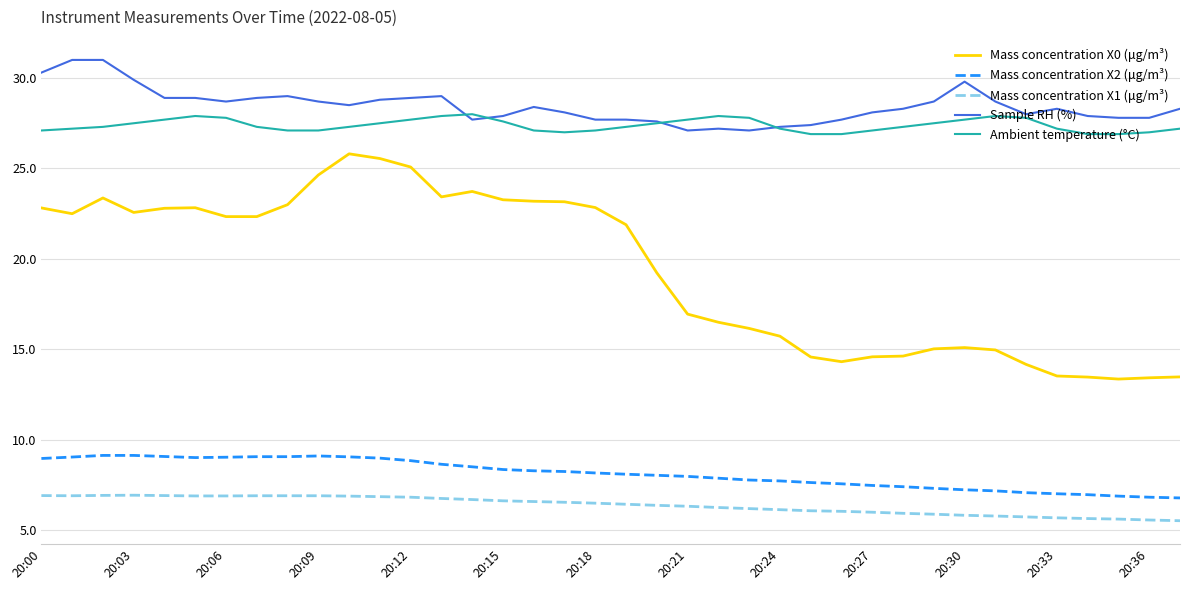

True or false: Sample RH (%) and Mass concentration X2 (μg/m³) intersect in this chart.

False